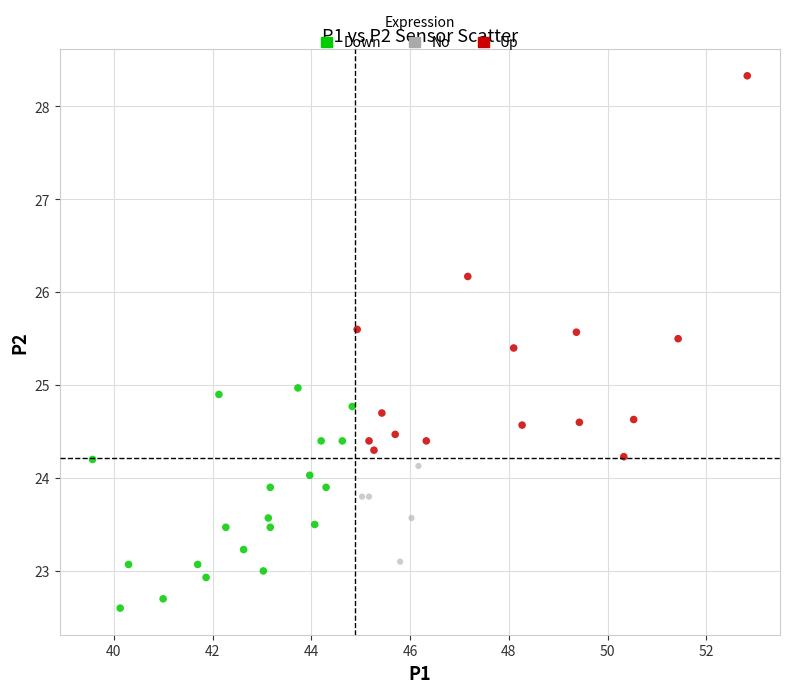

Which series reaches the minimum Y coordinate?

Down